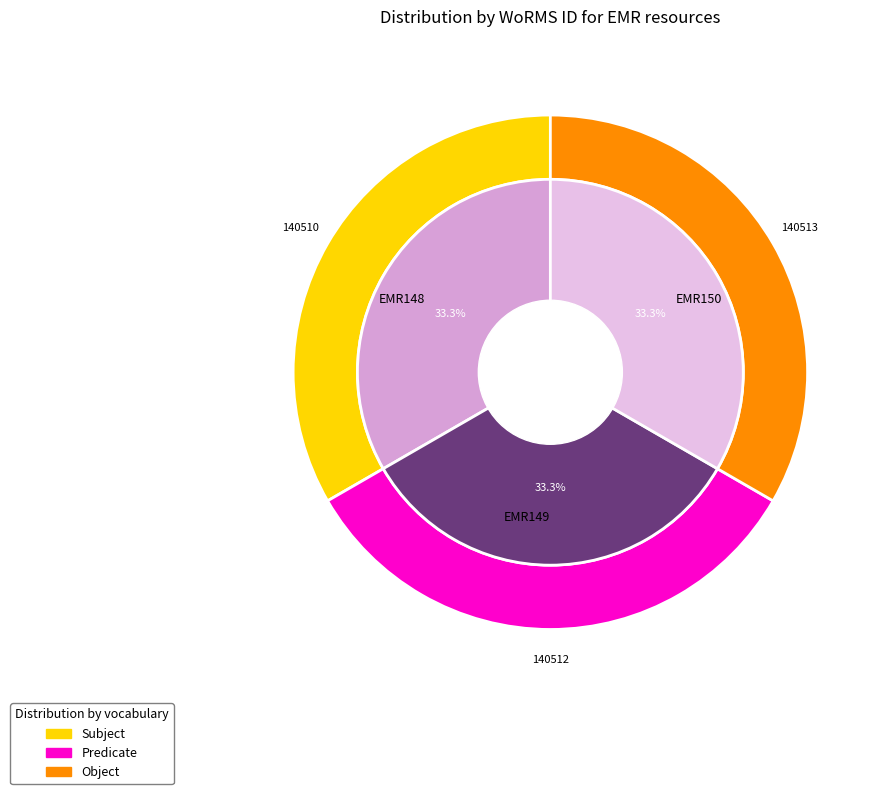

Which slice is the largest?

EMR150